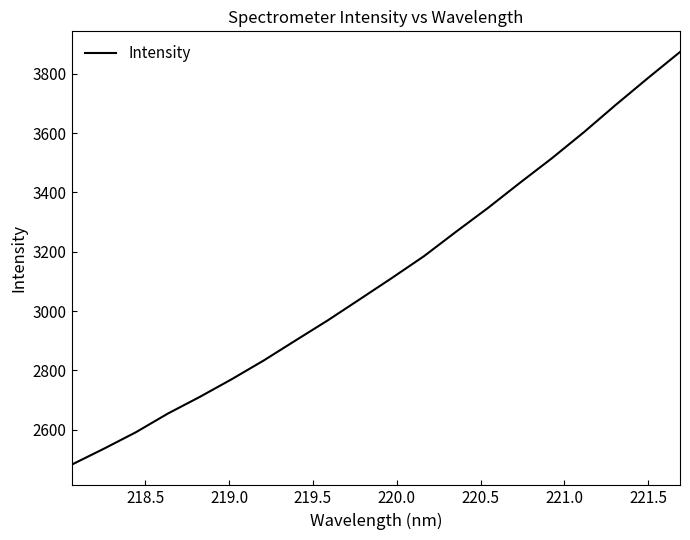

How many series are shown in this chart?

1